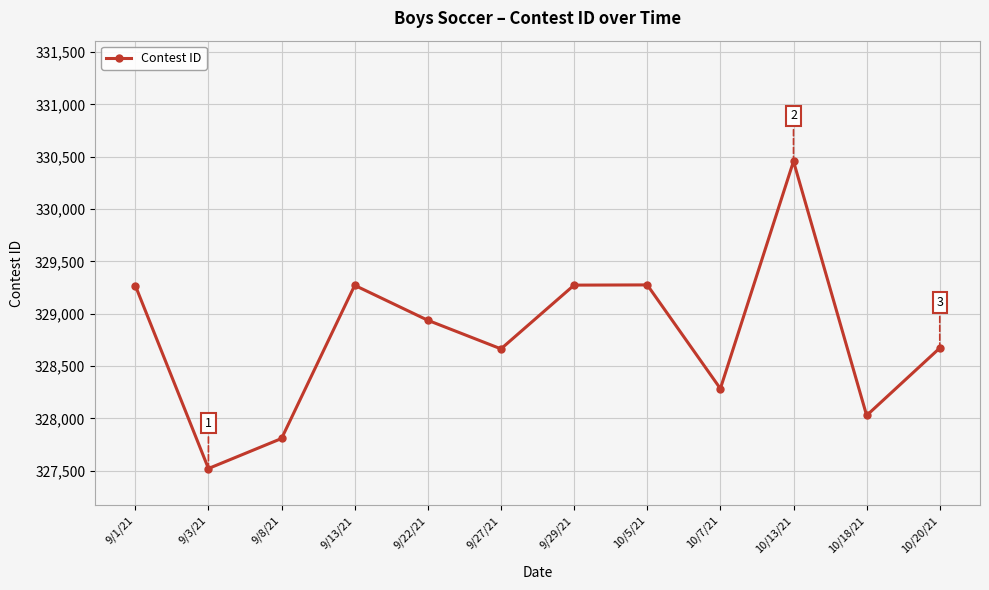

Count the number of data series in this chart.

1